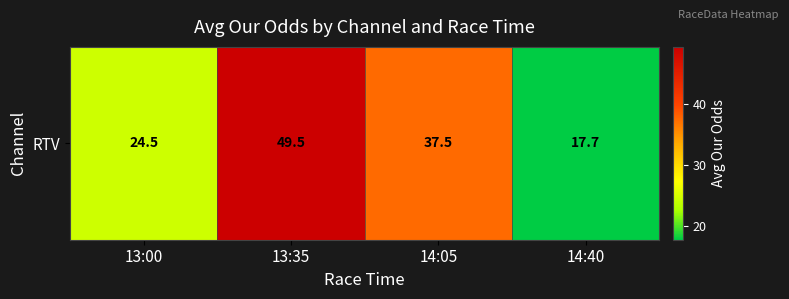

Between 14:40 and 13:35, which is larger?

13:35